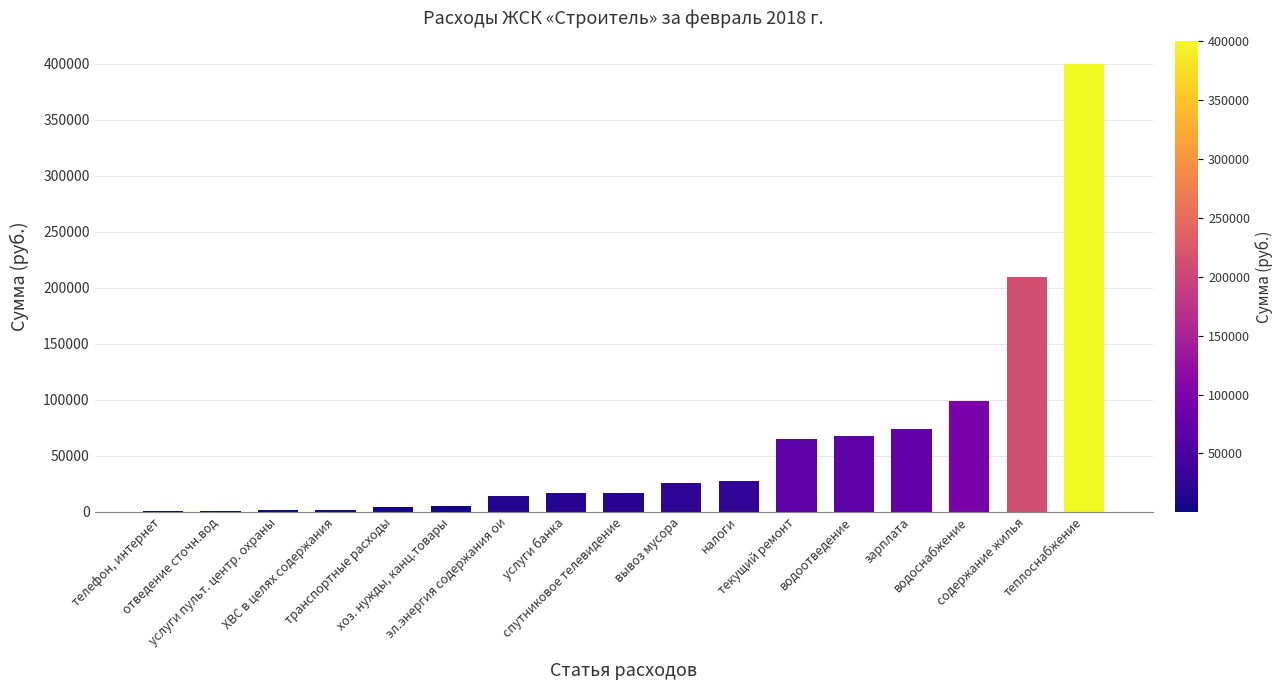

How many data points does each series have?

17